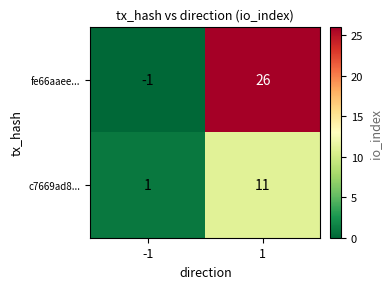

Which series changed the most between -1 and 1?

fe66aaee...